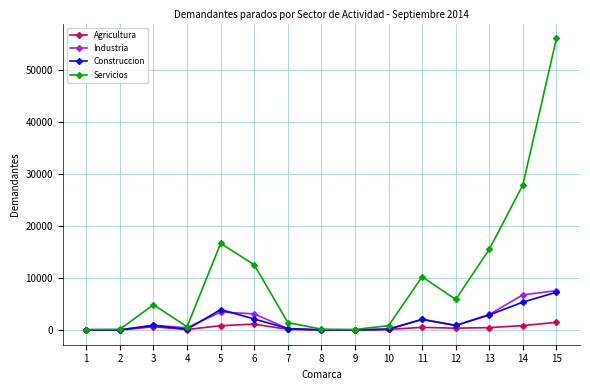

How many distinct data groups are displayed?

4